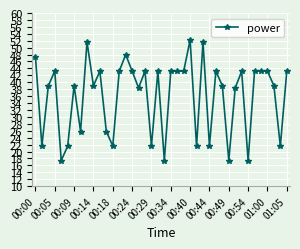

True or false: there are more than 1 points higher than both neighbors.

True